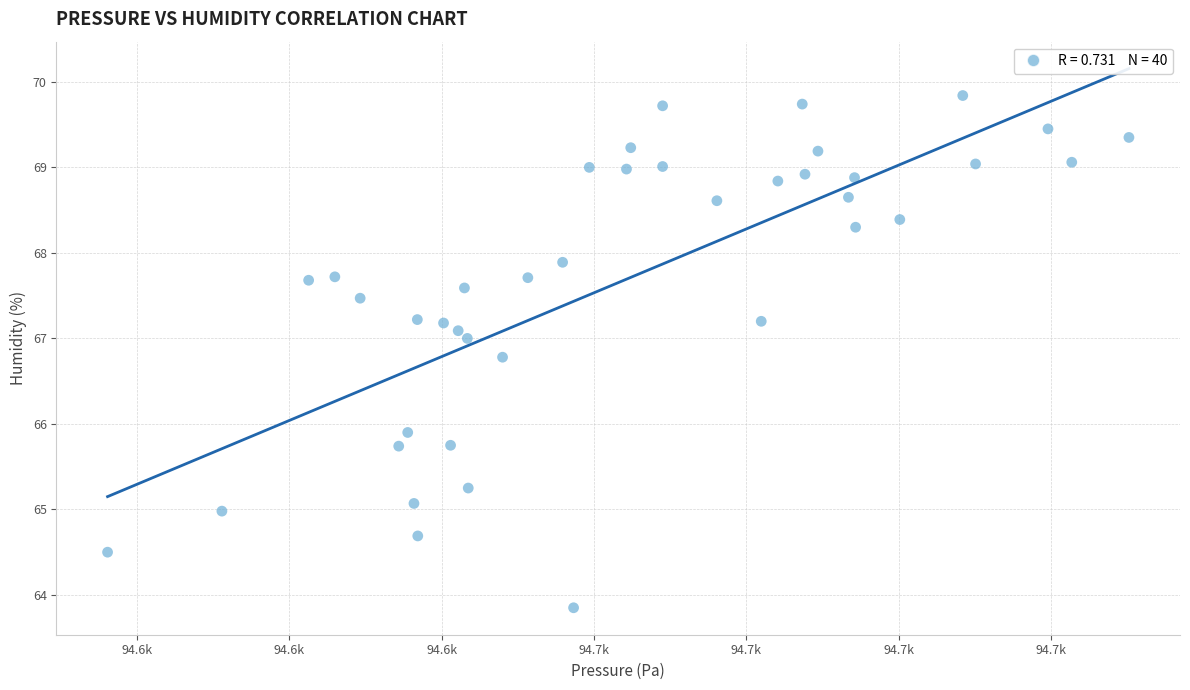

What is the range of Y values (max minus min)?

6.0